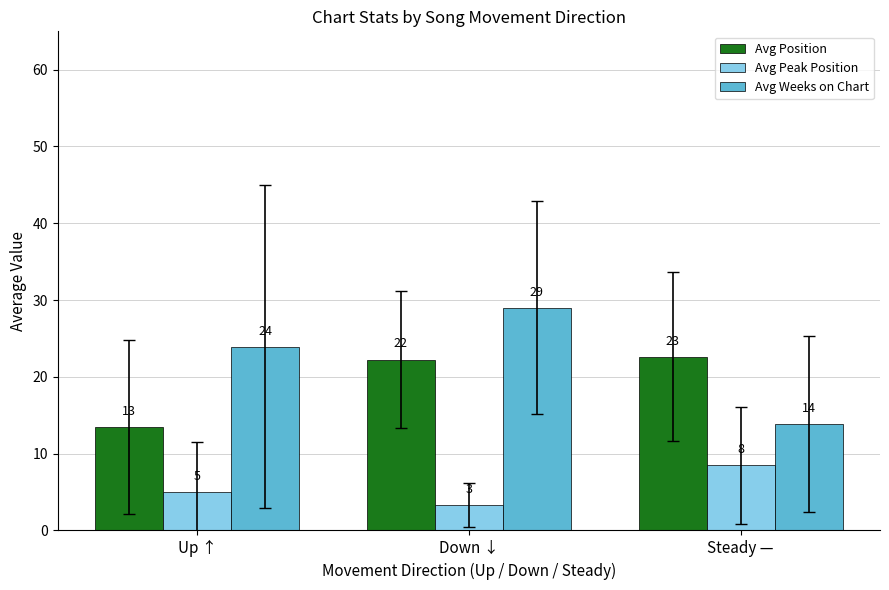

What are all the series names shown in the legend?

Avg Position, Avg Peak Position, Avg Weeks on Chart